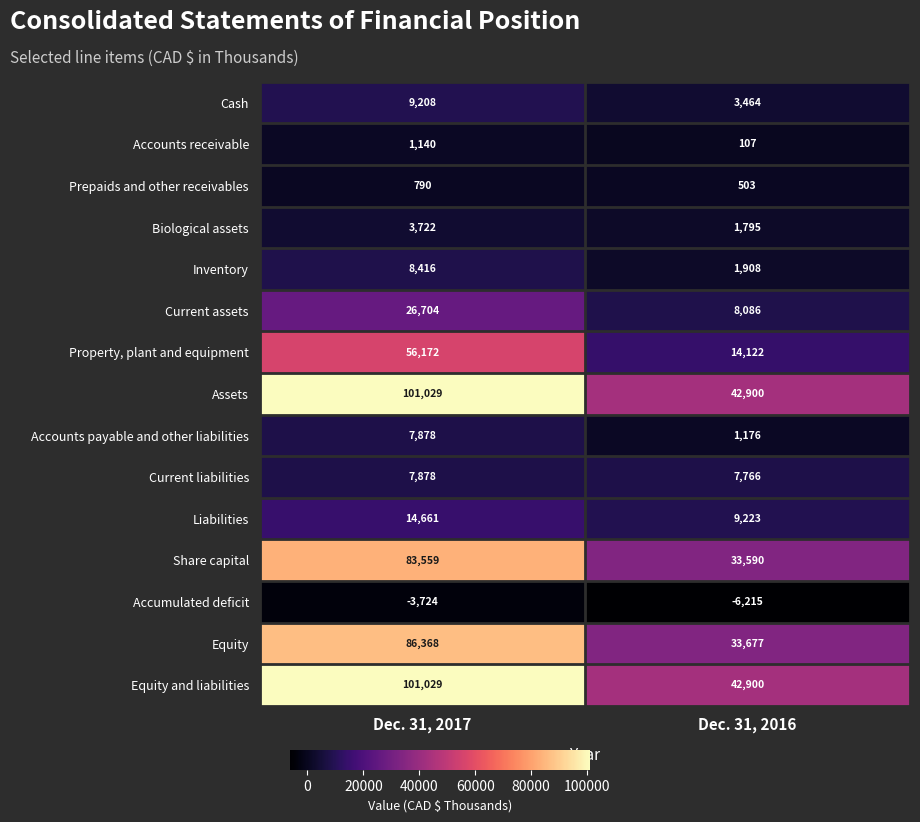

Reading left to right, transcribe all the data shown in this chart.

Cash: Dec. 31, 2017=9208	Dec. 31, 2016=3464
Accounts receivable: Dec. 31, 2017=1140	Dec. 31, 2016=107
Prepaids and other receivables: Dec. 31, 2017=790	Dec. 31, 2016=503
Biological assets: Dec. 31, 2017=3722	Dec. 31, 2016=1795
Inventory: Dec. 31, 2017=8416	Dec. 31, 2016=1908
Current assets: Dec. 31, 2017=26704	Dec. 31, 2016=8086
Property, plant and equipment: Dec. 31, 2017=56172	Dec. 31, 2016=14122
Assets: Dec. 31, 2017=101029	Dec. 31, 2016=42900
Accounts payable and other liabilities: Dec. 31, 2017=7878	Dec. 31, 2016=1176
Current liabilities: Dec. 31, 2017=7878	Dec. 31, 2016=7766
Liabilities: Dec. 31, 2017=14661	Dec. 31, 2016=9223
Share capital: Dec. 31, 2017=83559	Dec. 31, 2016=33590
Accumulated deficit: Dec. 31, 2017=-3724	Dec. 31, 2016=-6215
Equity: Dec. 31, 2017=86368	Dec. 31, 2016=33677
Equity and liabilities: Dec. 31, 2017=101029	Dec. 31, 2016=42900